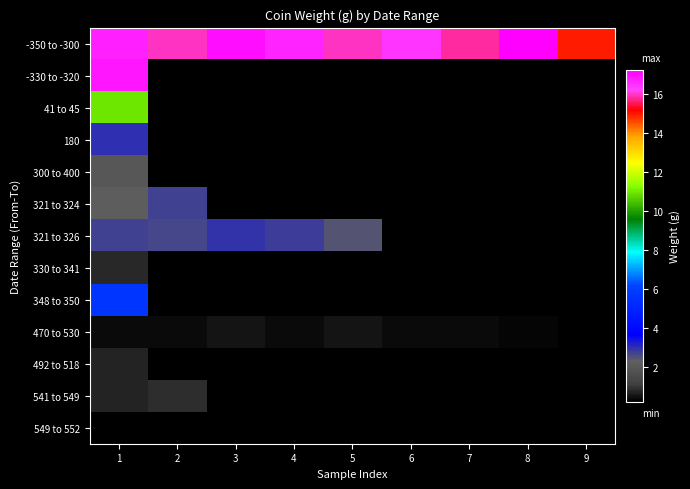

Which has a higher value, 8 or 4?

8